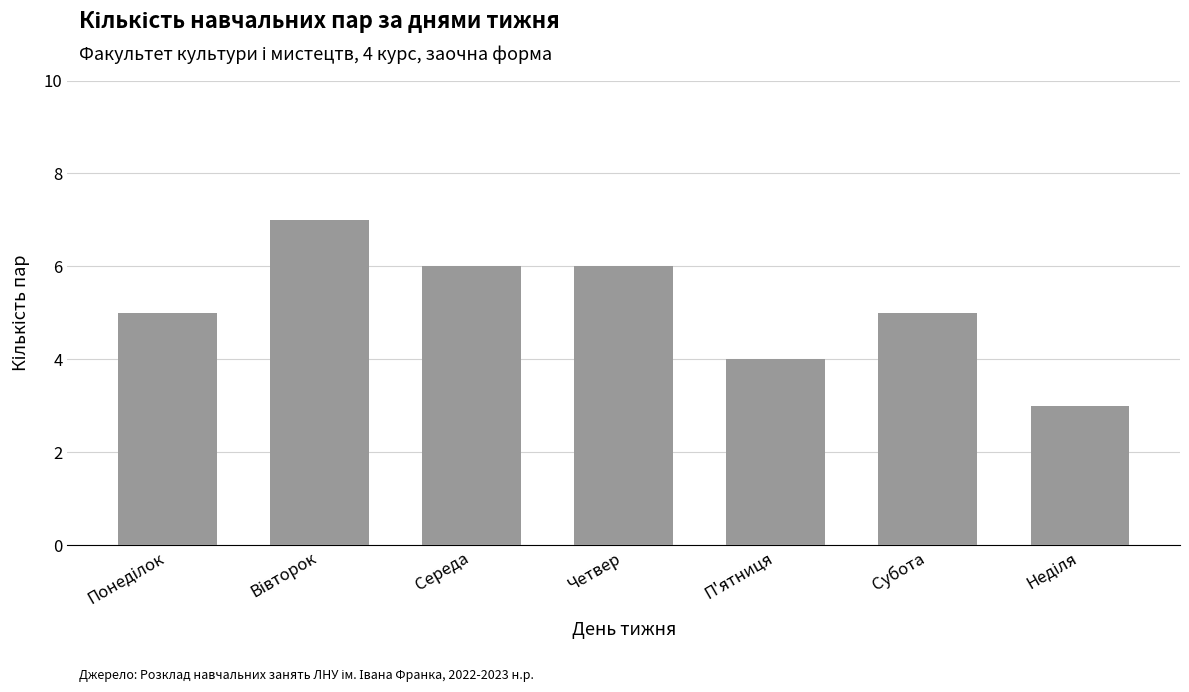

Does the chart contain any negative values?

No